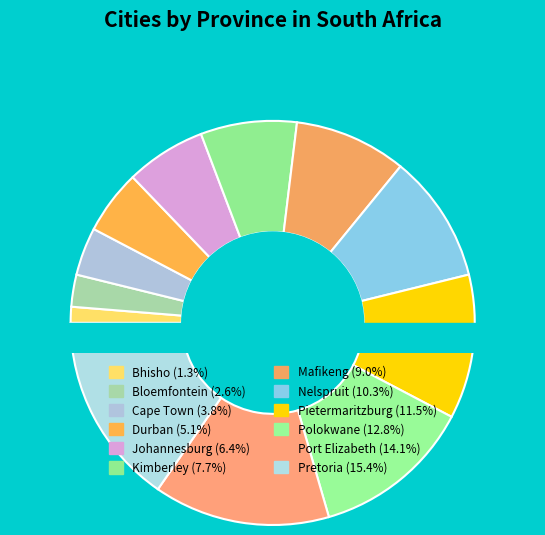

What percentage is the Bloemfontein slice, to the nearest percent?

3%